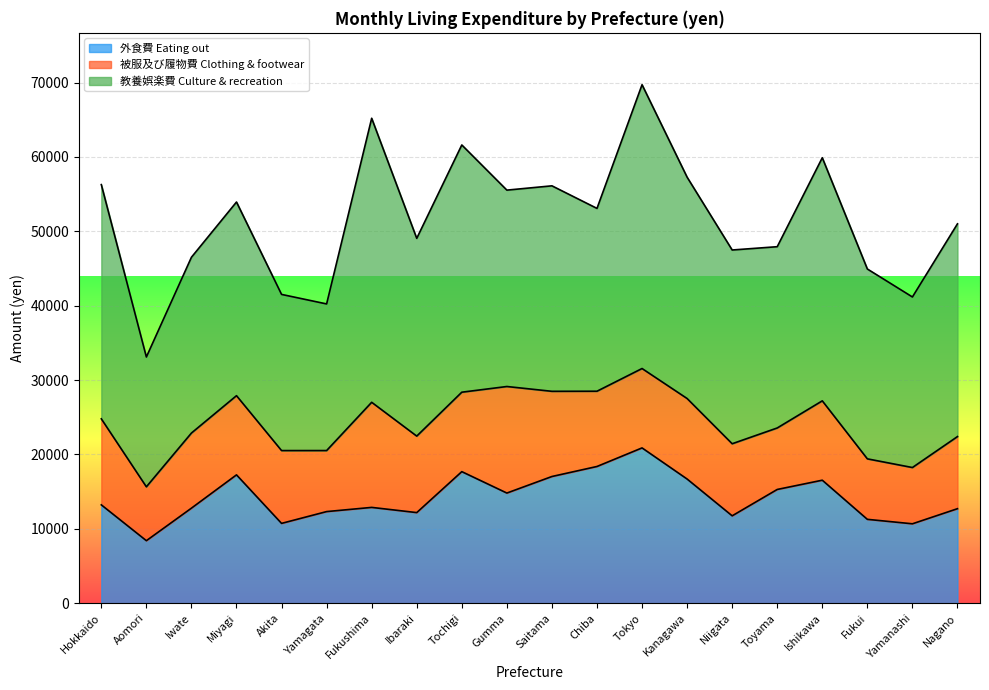

What is the difference between the 外食費 Eating out values at Ishikawa and Aomori?

8132